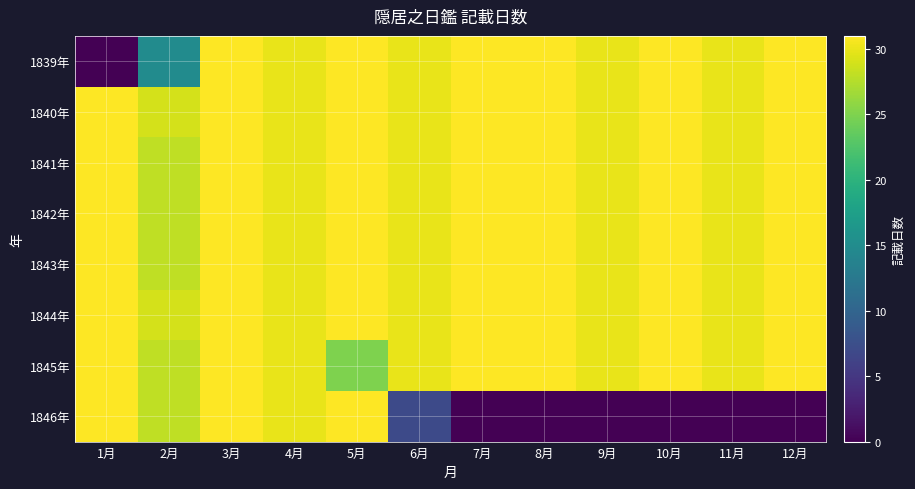

Reading left to right, what are all the values shown in this chart?

1839年: 1月=0	2月=15	3月=31	4月=30	5月=31	6月=30	7月=31	8月=31	9月=30	10月=31	11月=30	12月=31
1840年: 1月=31	2月=29	3月=31	4月=30	5月=31	6月=30	7月=31	8月=31	9月=30	10月=31	11月=30	12月=31
1841年: 1月=31	2月=28	3月=31	4月=30	5月=31	6月=30	7月=31	8月=31	9月=30	10月=31	11月=30	12月=31
1842年: 1月=31	2月=28	3月=31	4月=30	5月=31	6月=30	7月=31	8月=31	9月=30	10月=31	11月=30	12月=31
1843年: 1月=31	2月=28	3月=31	4月=30	5月=31	6月=30	7月=31	8月=31	9月=30	10月=31	11月=30	12月=31
1844年: 1月=31	2月=29	3月=31	4月=30	5月=31	6月=30	7月=31	8月=31	9月=30	10月=31	11月=30	12月=31
1845年: 1月=31	2月=28	3月=31	4月=30	5月=25	6月=30	7月=31	8月=31	9月=30	10月=31	11月=30	12月=31
1846年: 1月=31	2月=28	3月=31	4月=30	5月=31	6月=7	7月=0	8月=0	9月=0	10月=0	11月=0	12月=0